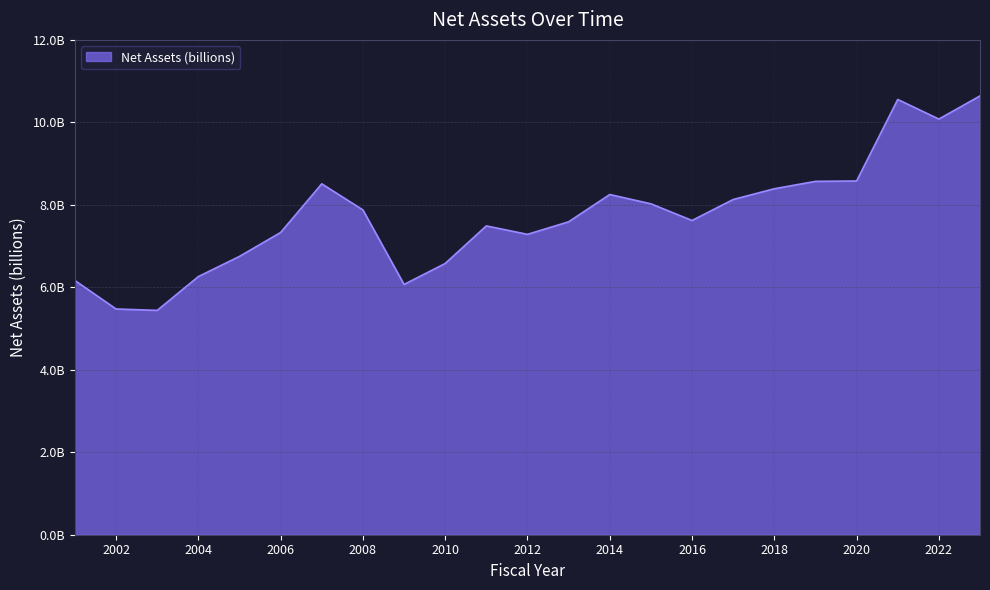

What is the average value?

7.7